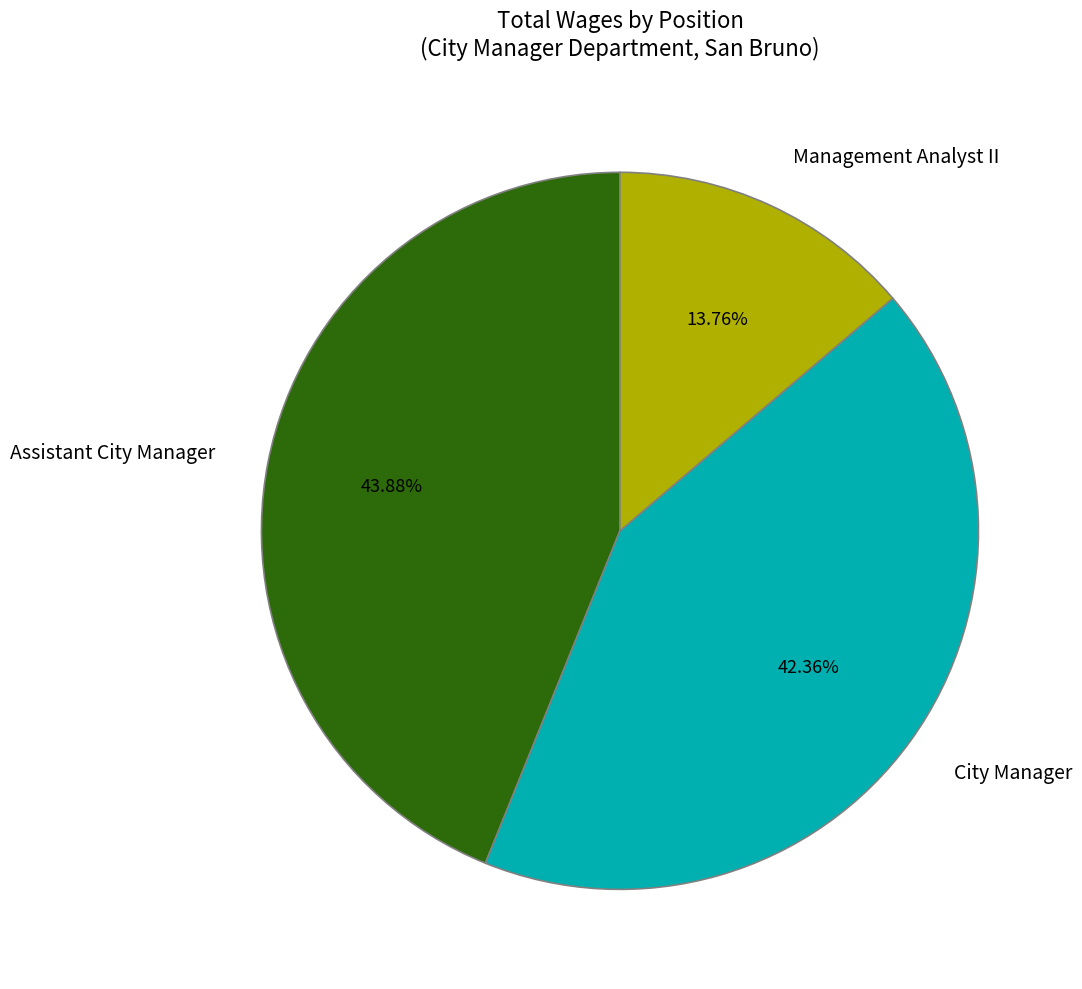

To the nearest percent, what percentage of the pie is City Manager?

42%